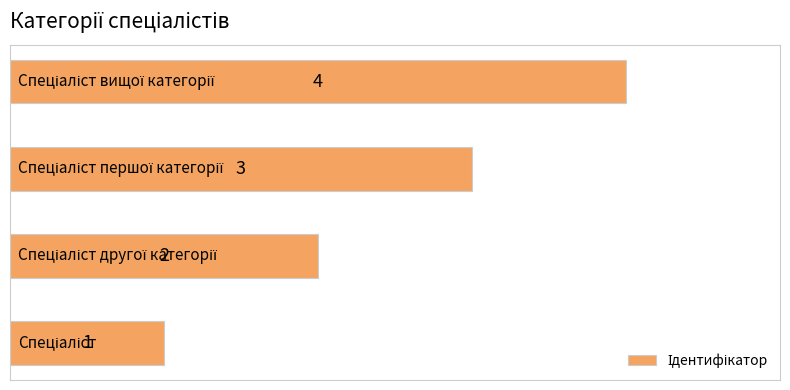

Count the values in the range 2 to 4.

3